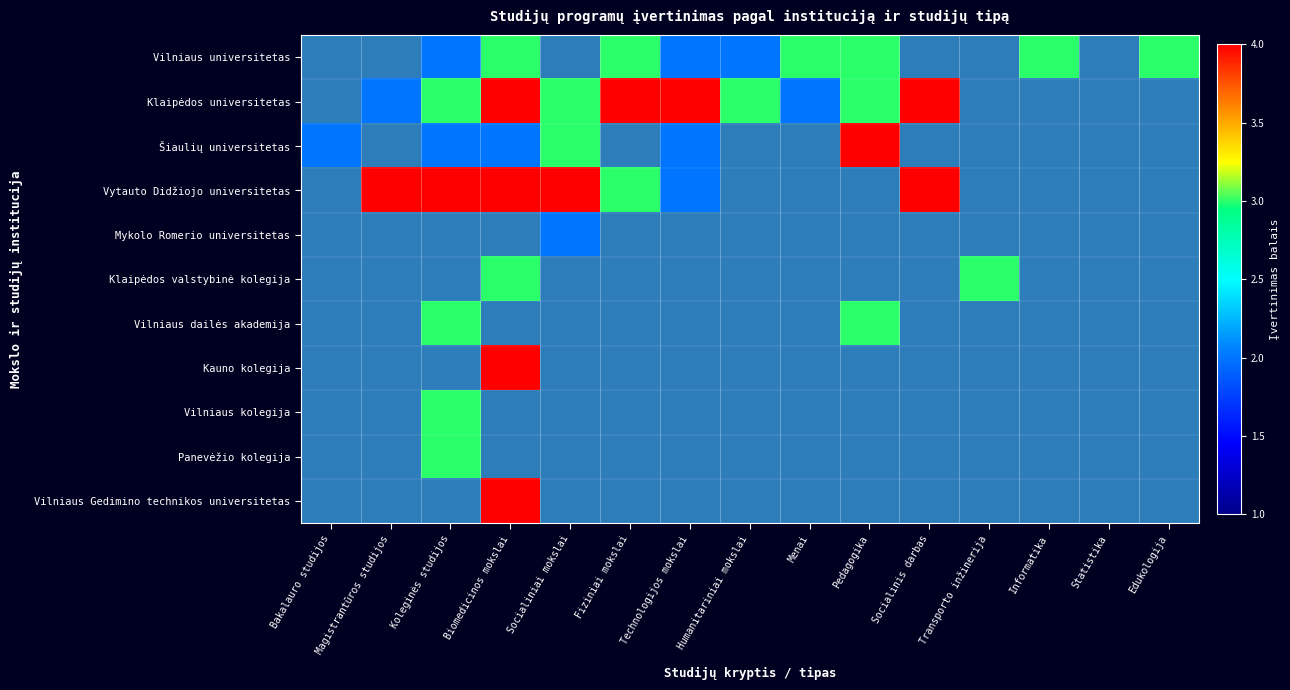

Which series has the largest range (max minus min)?

Šiaulių universitetas